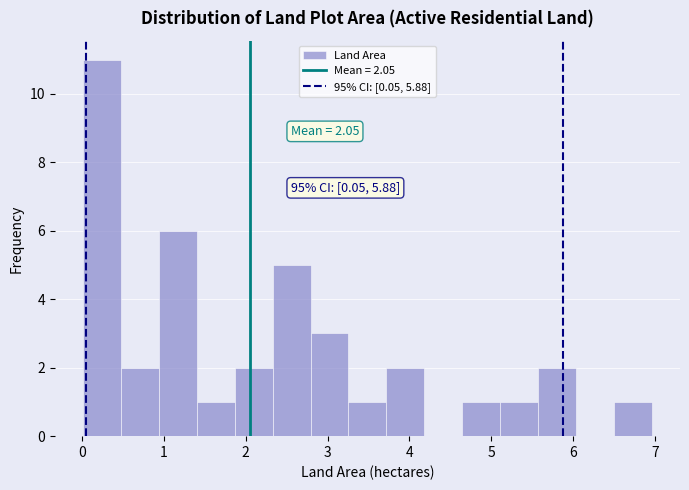

Which range on the x-axis has the tallest bar?

0.0 to 0.5